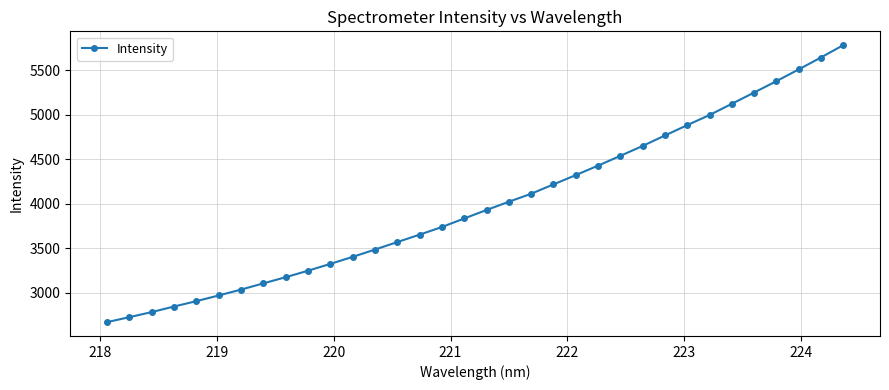

What is the difference between the maximum and second lowest values?

3060.9